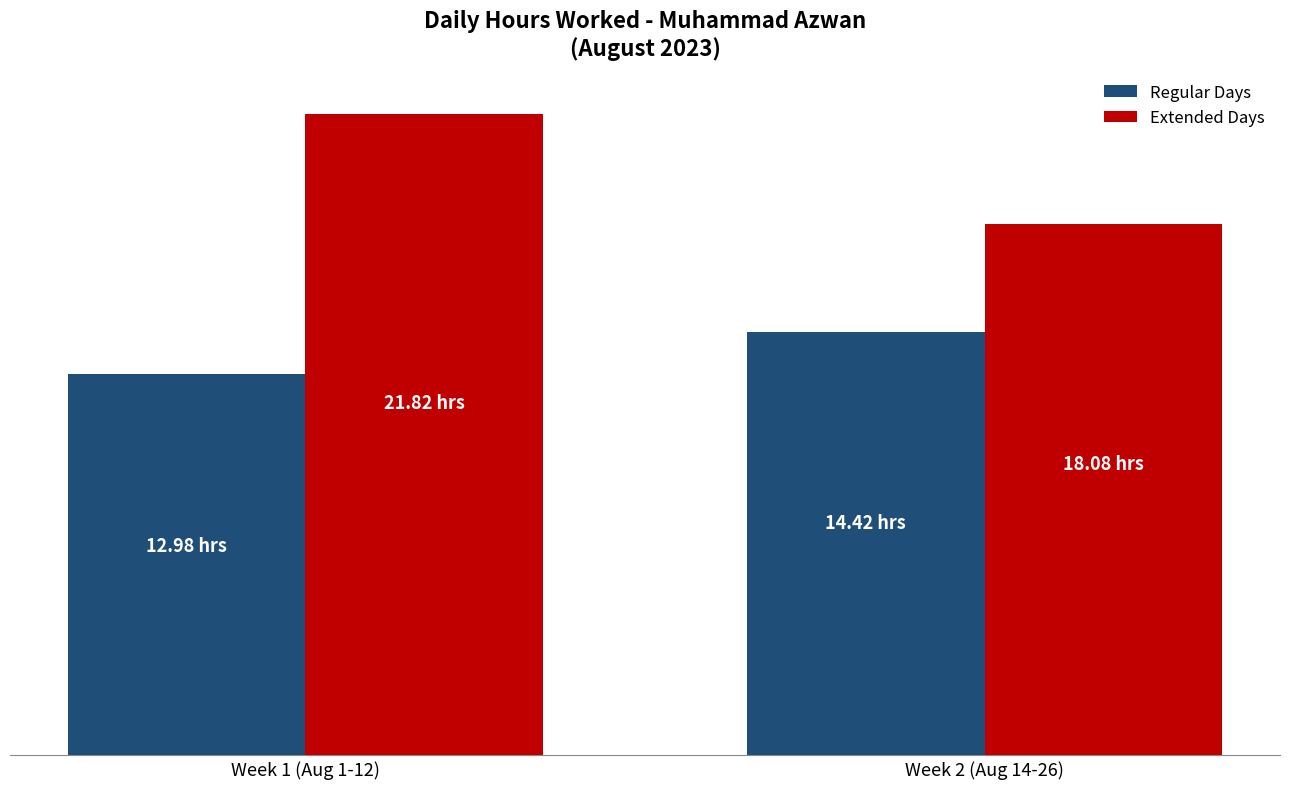

True or false: Regular Days has a value of 13.0 at Week 1 (Aug 1-12).

True